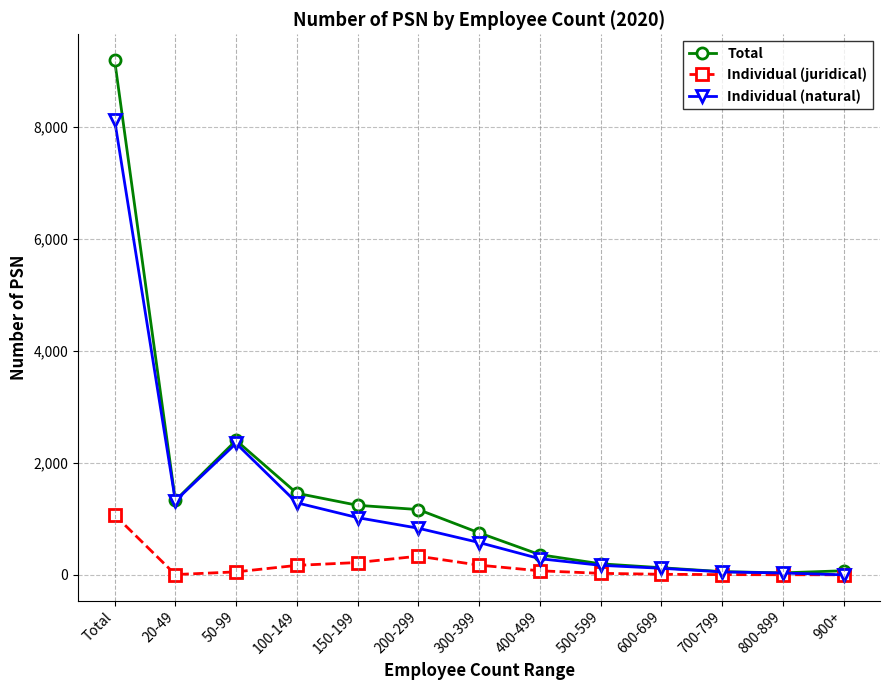

How many series are shown in this chart?

3